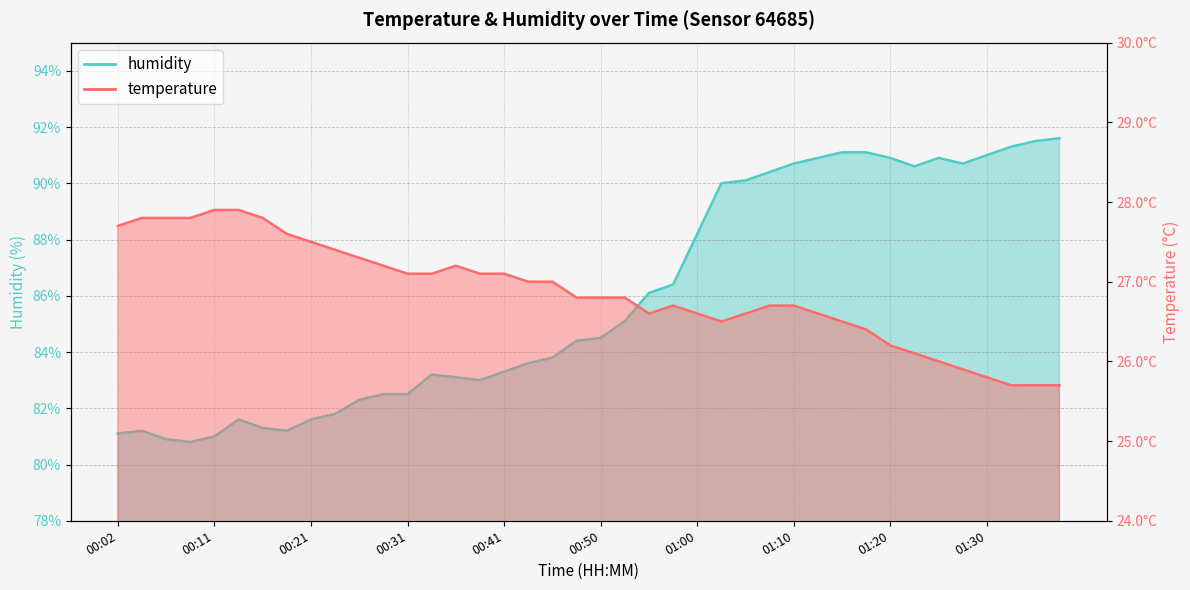

What is the difference between the maximum and second lowest values in the humidity series?

10.7